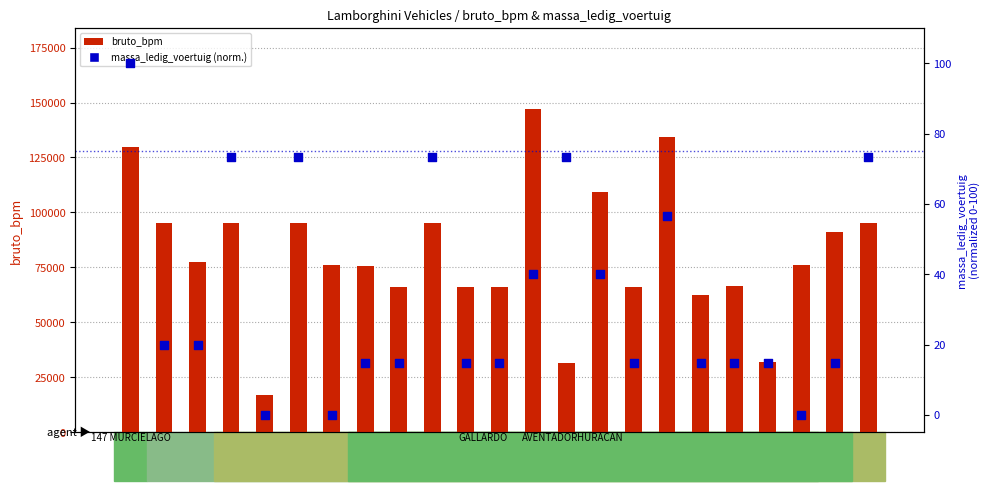

At which category is the sum across all series the highest?

L408BP